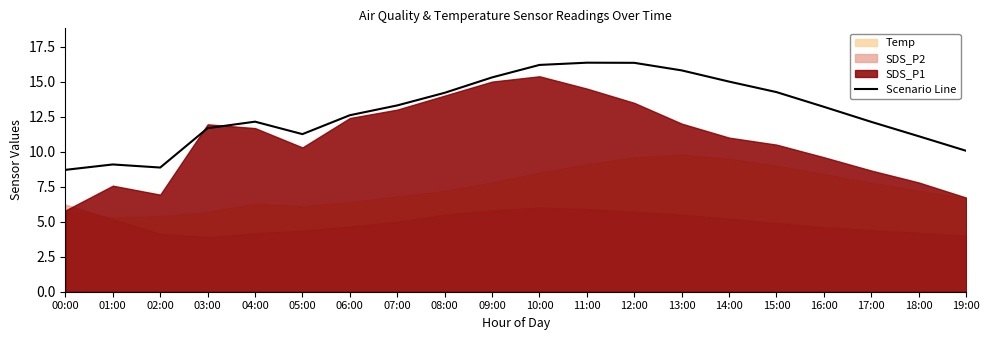

How many points are lower than both their immediate neighbors (excluding endpoints)?

2